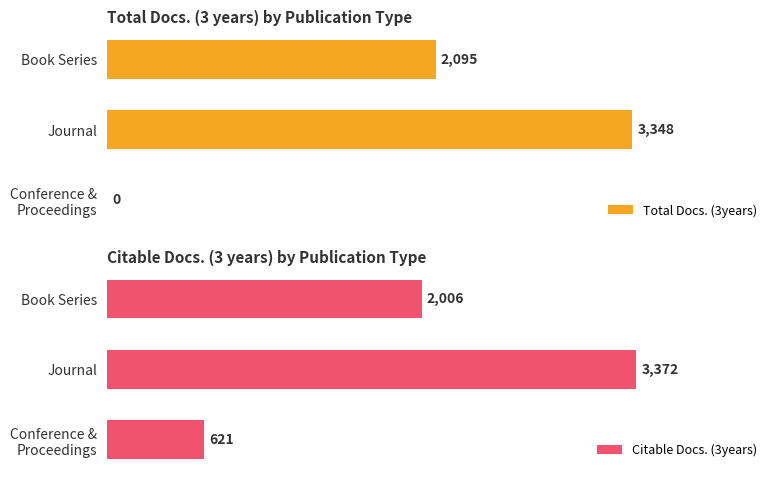

At which label does Total Docs. (3years) reach its peak?

Journal